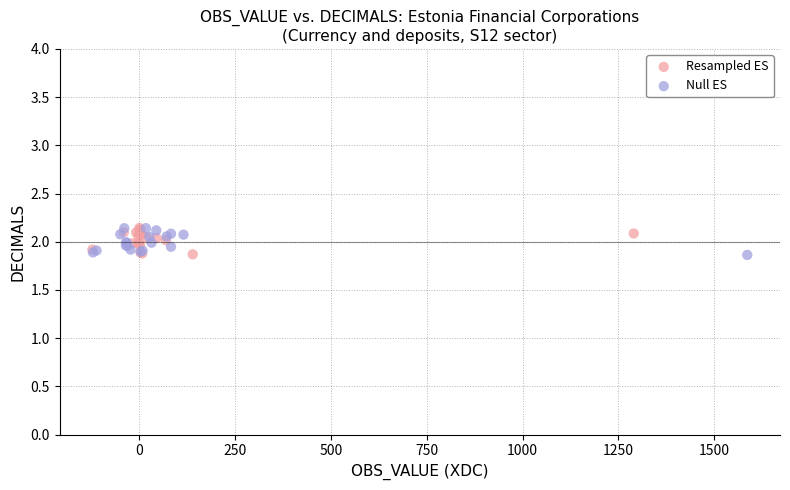

What are all the series names shown in the legend?

Resampled ES, Null ES